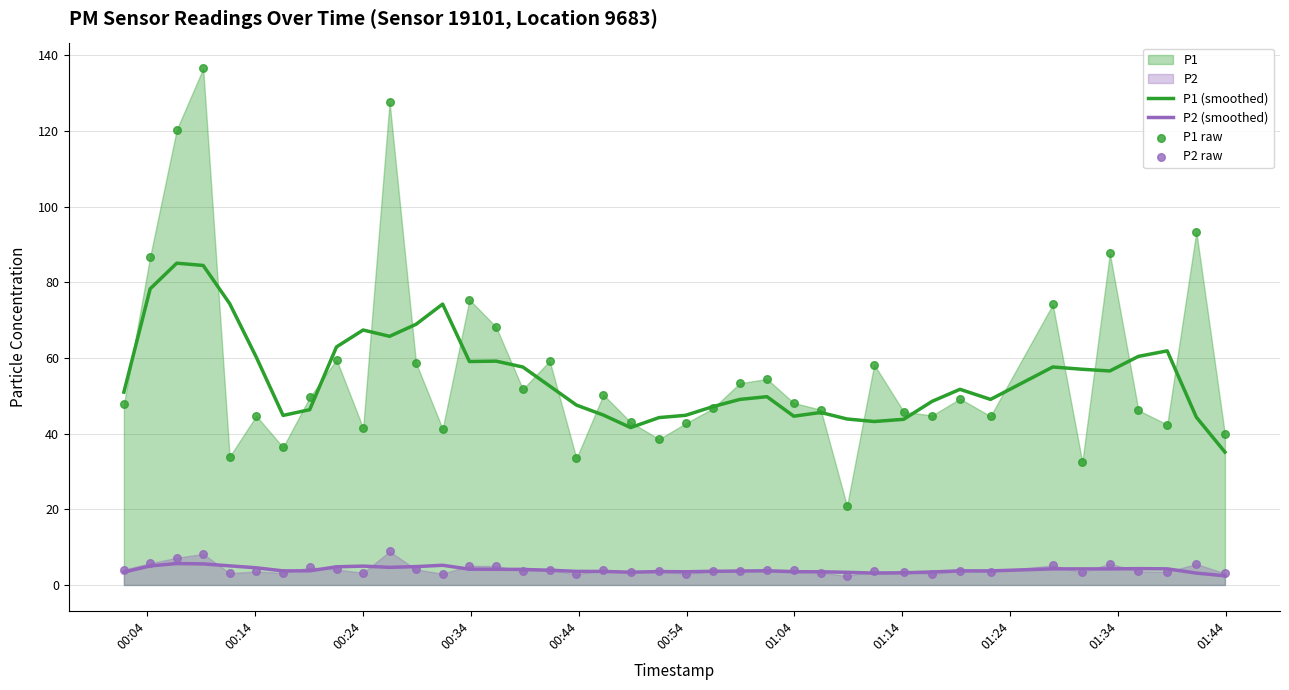

Which series contains the highest Y value?

P1 raw